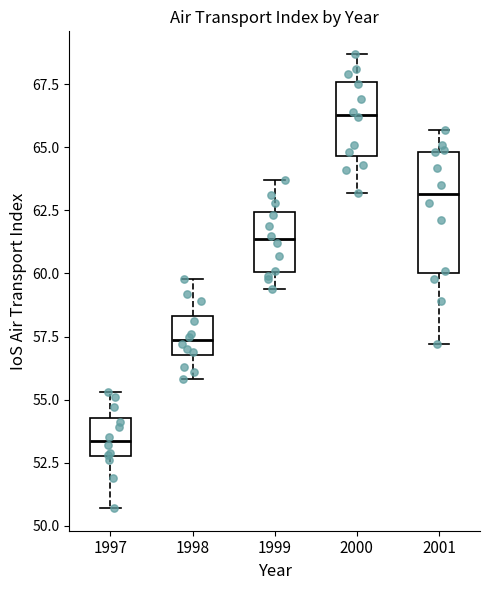

Reading left to right, transcribe this box plot: for each box, give where its median line is, the range the box spans, and where its two whiskers end, as read against the y-axis. The values are not printed on the chart, so give them approximately, as read against the axis.

1997: median 53.5, box 53.0 to 54.5, whiskers 50.5 to 55.5
1998: median 57.5, box 57.0 to 58.5, whiskers 56.0 to 60.0
1999: median 61.5, box 60.0 to 62.5, whiskers 59.5 to 63.5
2000: median 66.5, box 64.5 to 67.5, whiskers 63.0 to 68.5
2001: median 63.0, box 60.0 to 65.0, whiskers 57.0 to 65.5